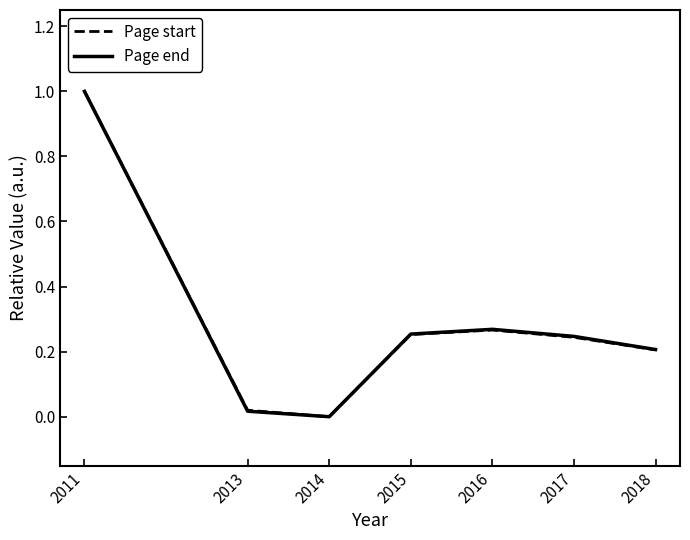

Is the value of Page start at 2014 greater than the value of Page end at 2015?

No